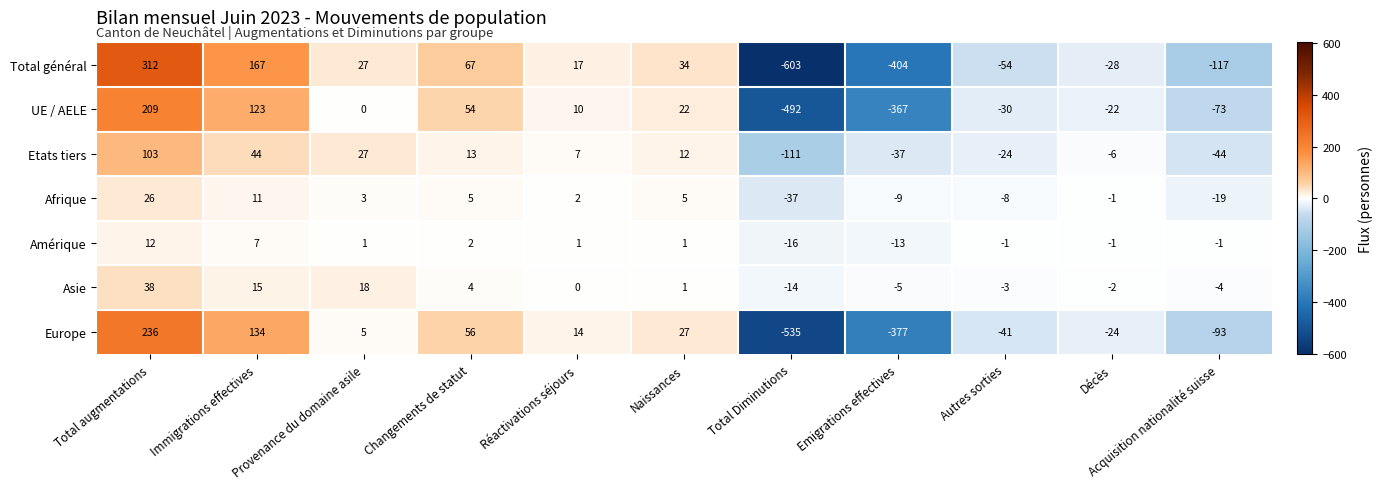

What is the sum of the Europe values at Réactivations séjours and Immigrations effectives?

148